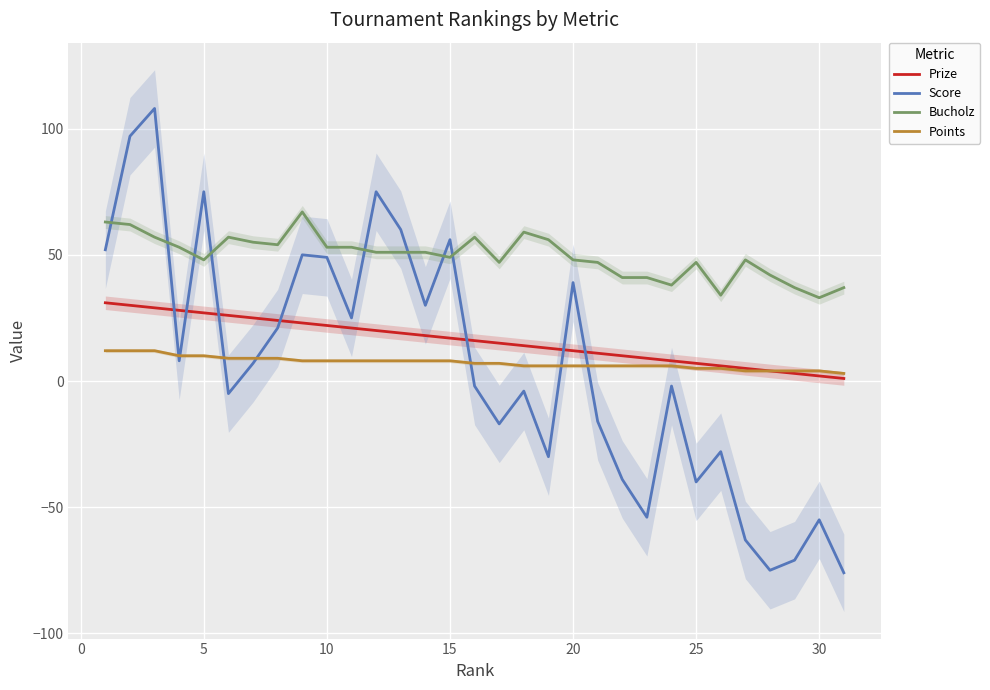

True or false: Bucholz and Prize cross at least once.

False